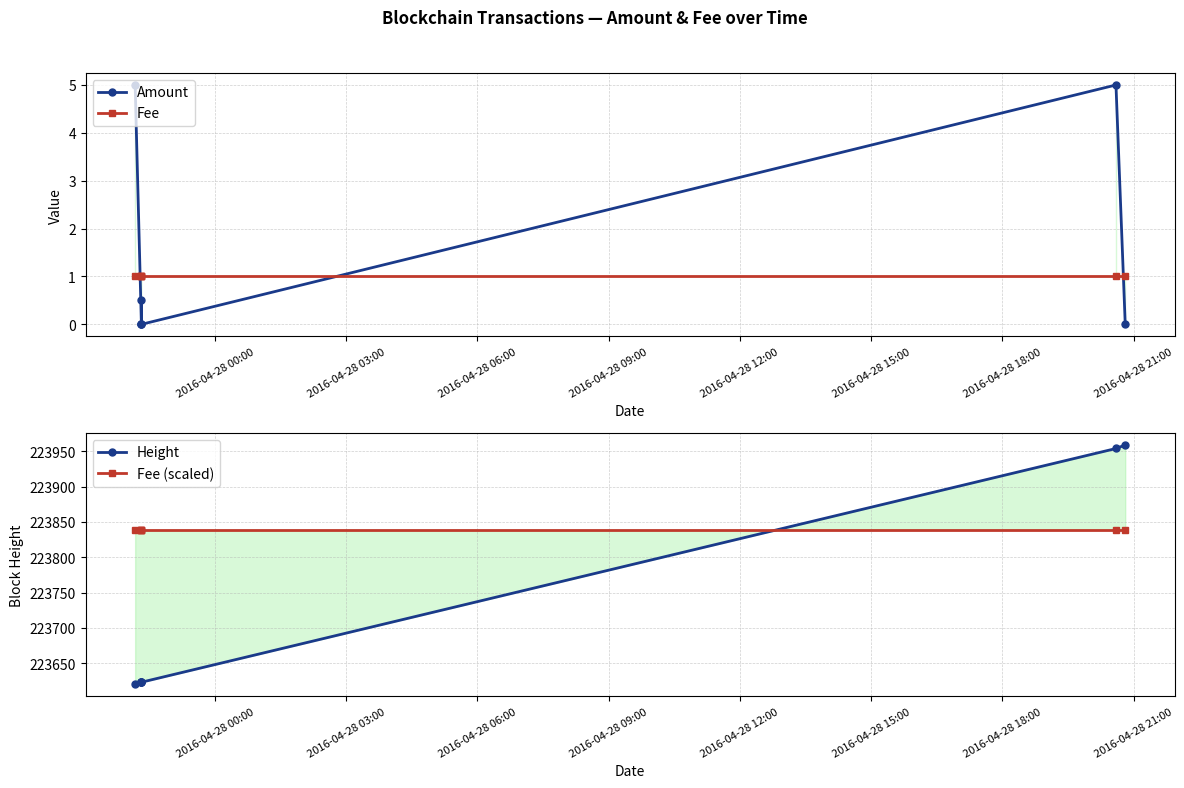

What is the value of the Height point at the 2nd from the left?

223623.0